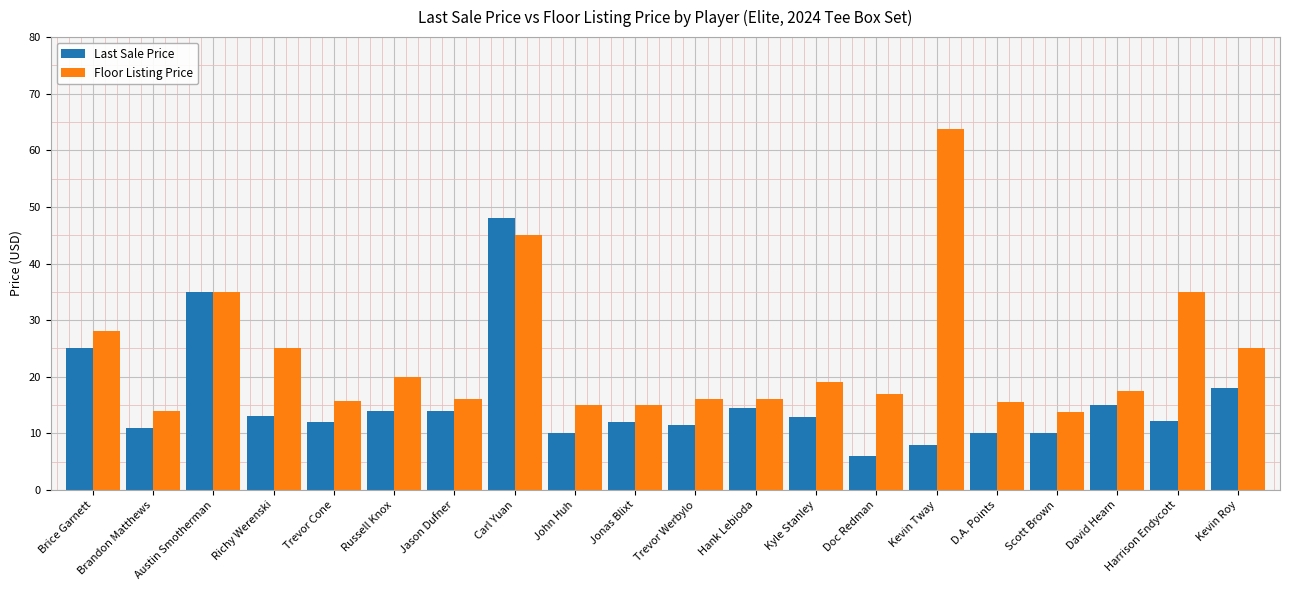

At which category is the sum across all series the highest?

Carl Yuan